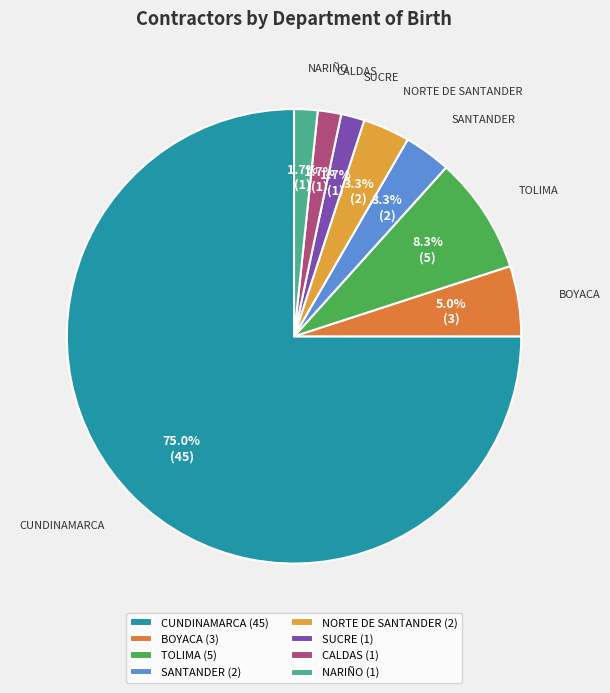

Which has a higher value, CUNDINAMARCA or NORTE DE SANTANDER?

CUNDINAMARCA